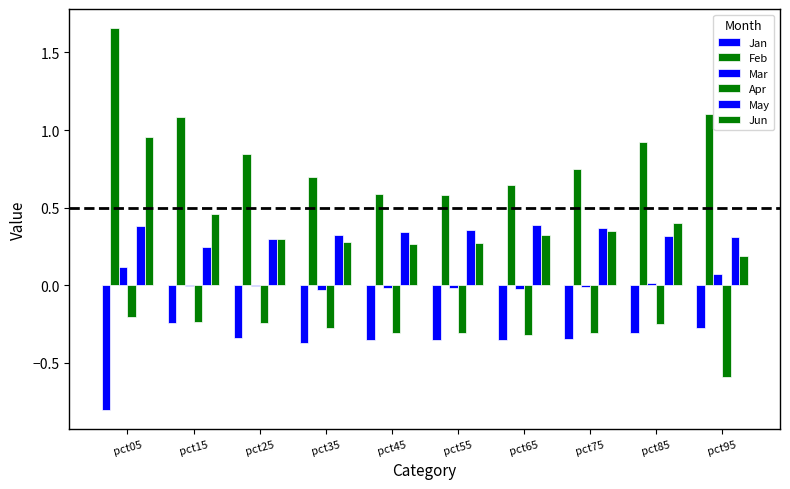

The Feb series shows 1.4 at pct25. True or false?

False